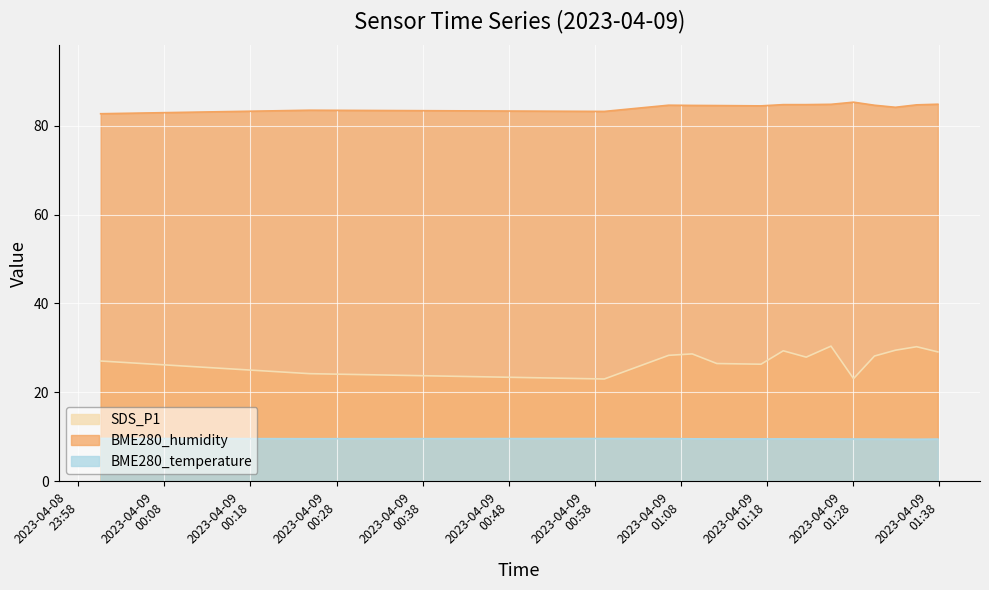

True or false: BME280_temperature and BME280_humidity cross at least once.

False